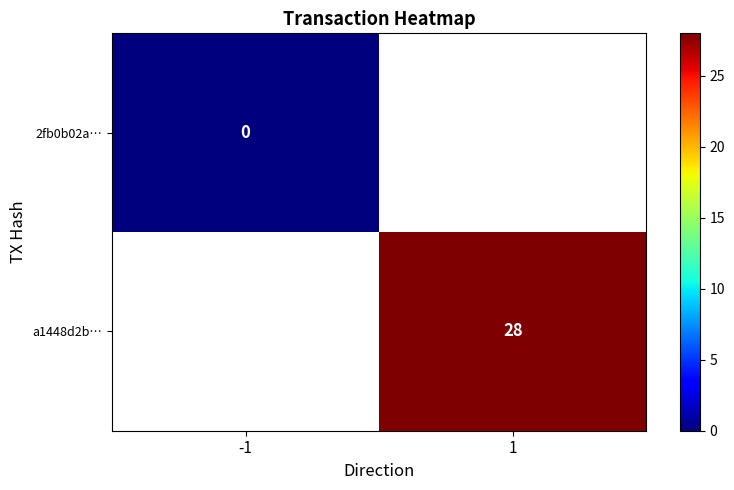

The value of a1448d2b… at 1 is 50. True or false?

False